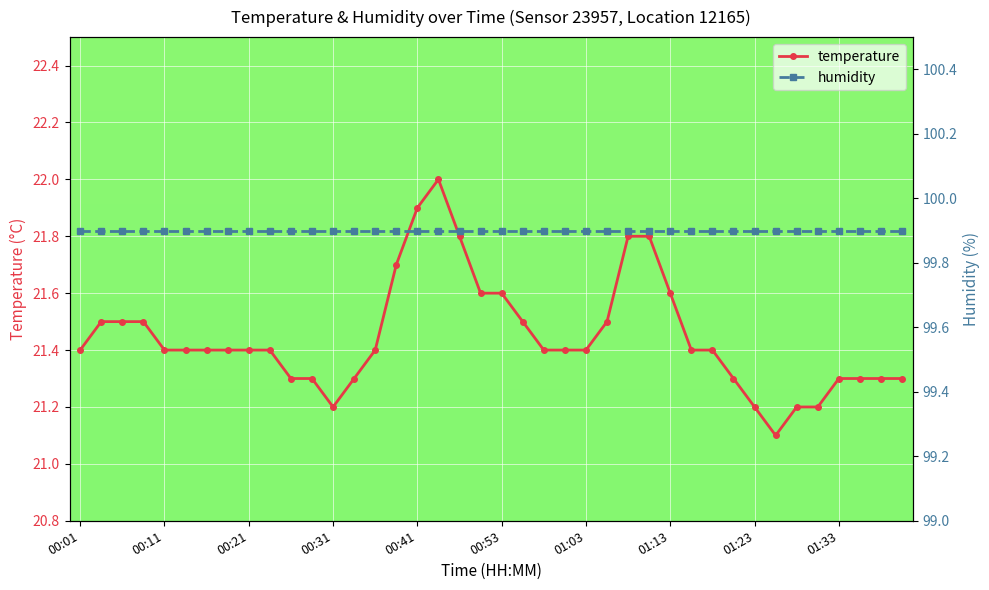

What position from the right is 29?

11